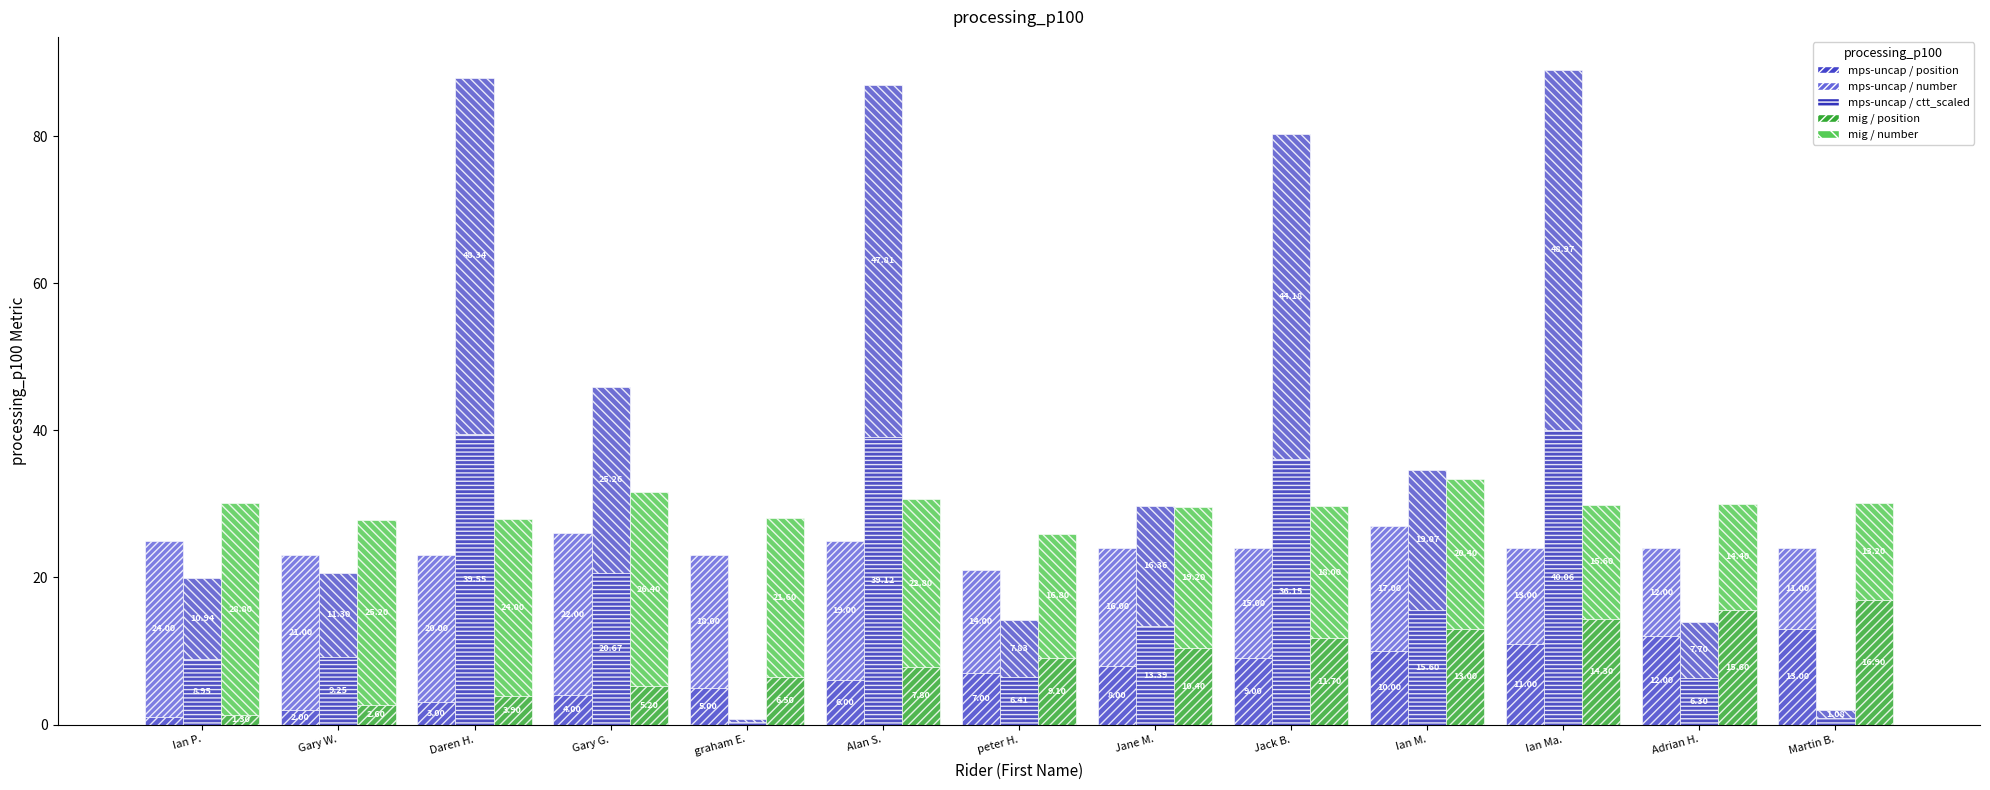

At which category does the chart reach its peak across all series?

Ian Ma.